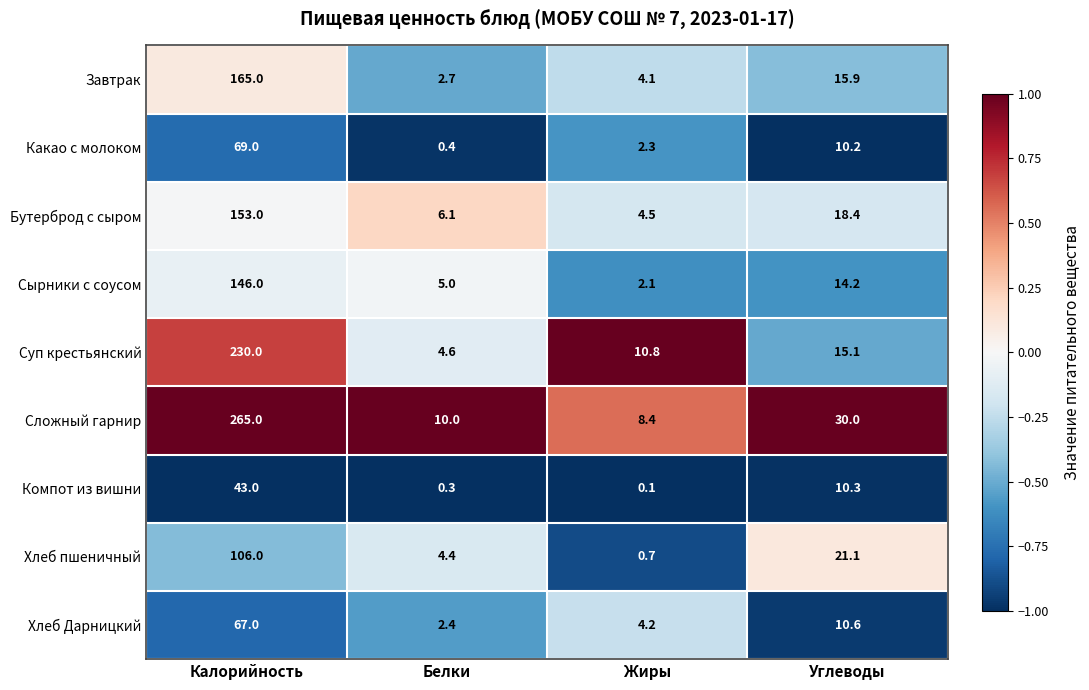

At which label does Сложный гарнир first exceed 30?

Калорийность